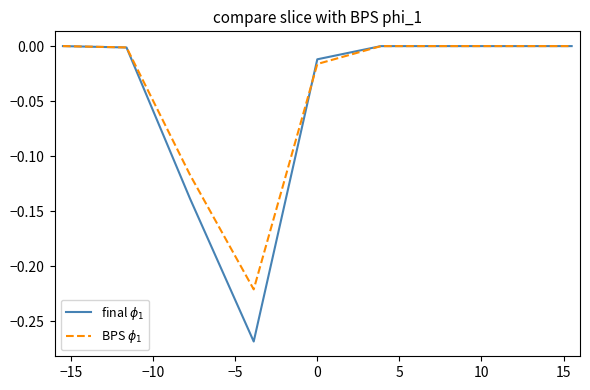

Count the number of categories in the chart.

9